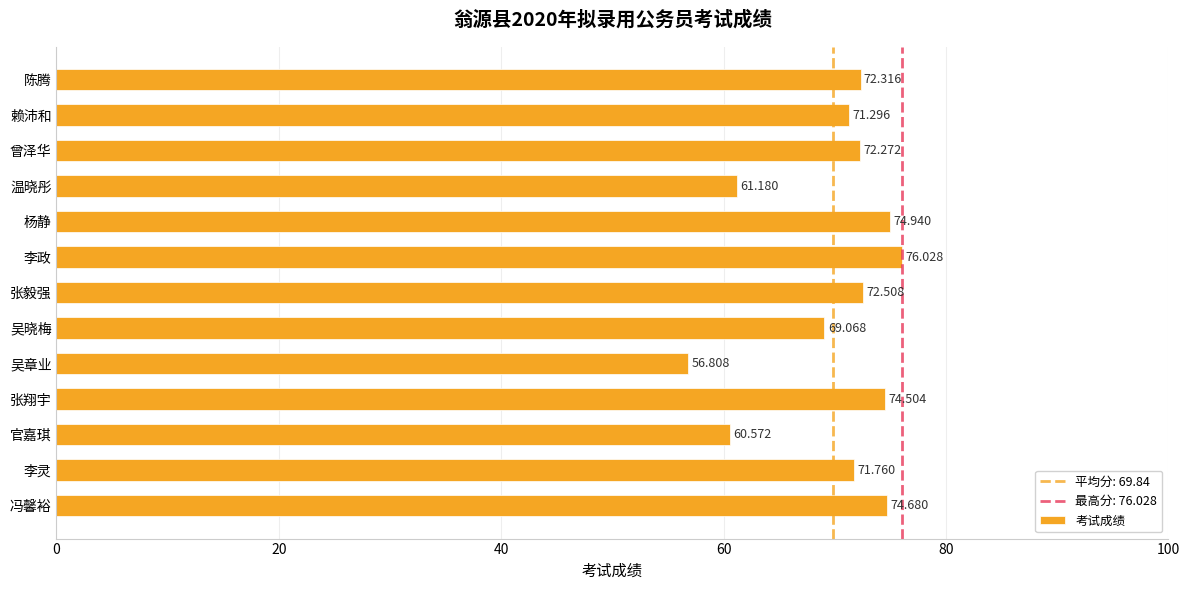

What is the sum of all values?

907.9